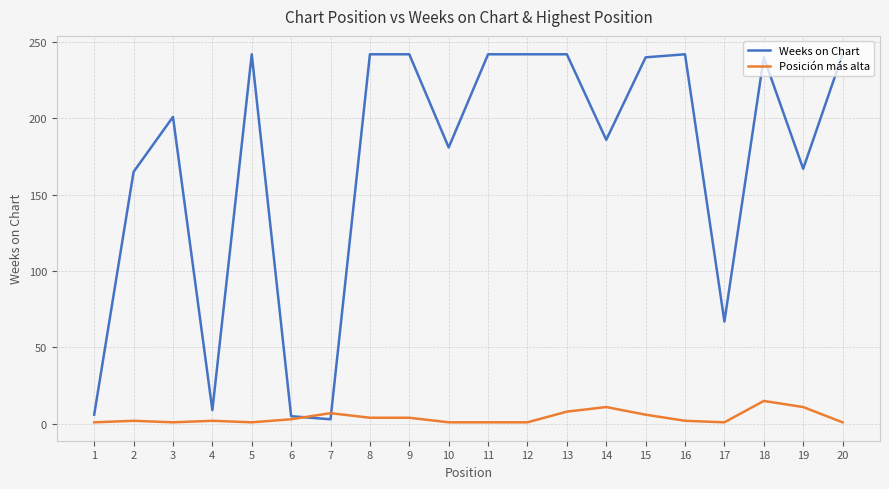

What is the approximate value of Weeks on Chart at 18?

240